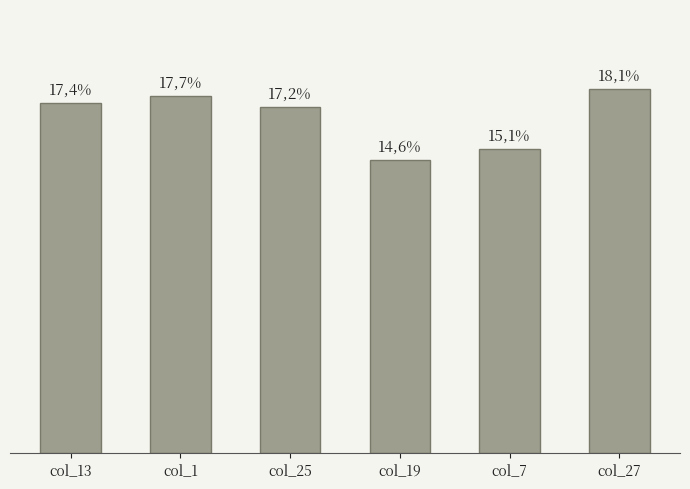

Does the chart contain any negative values?

No